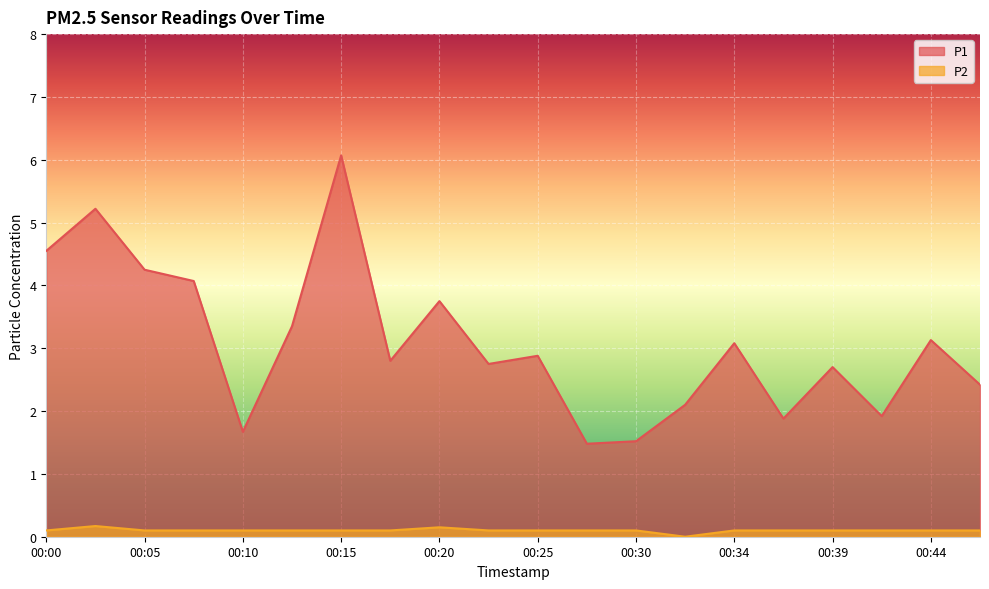

Reading left to right, list all the values displayed in this chart.

P1: 4.5	5.2	4.2	4.1	1.7	3.4	6.1	2.8	3.8	2.8	2.9	1.5	1.5	2.1	3.1	1.9	2.7	1.9	3.1	2.4
P2: 0.1	0.2	0.1	0.1	0.1	0.1	0.1	0.1	0.1	0.1	0.1	0.1	0.1	0.0	0.1	0.1	0.1	0.1	0.1	0.1